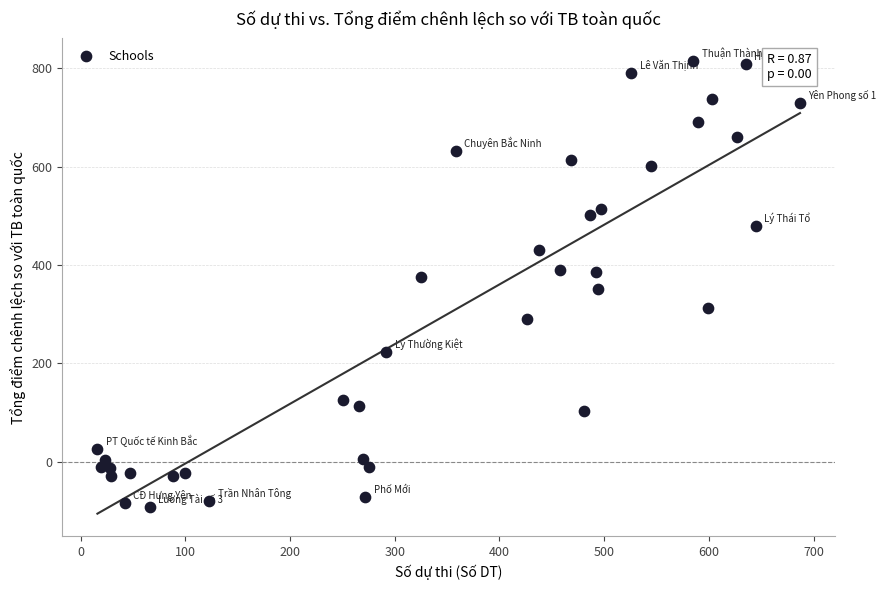

What is the range of Y values (max minus min)?

906.6